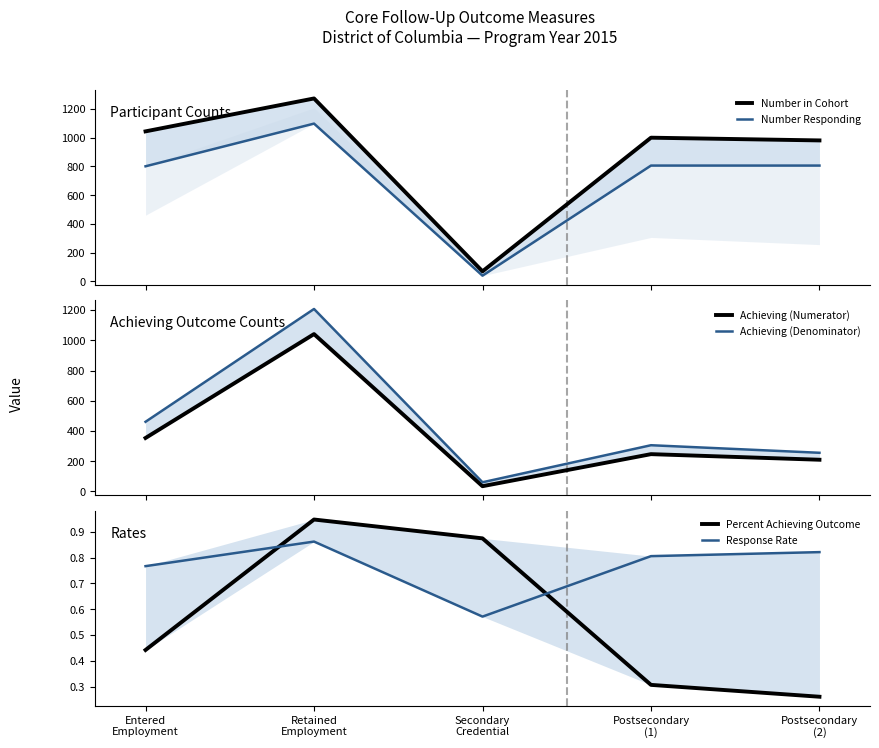

What is the total value across all series at Postsecondary
(1)?

2360.1